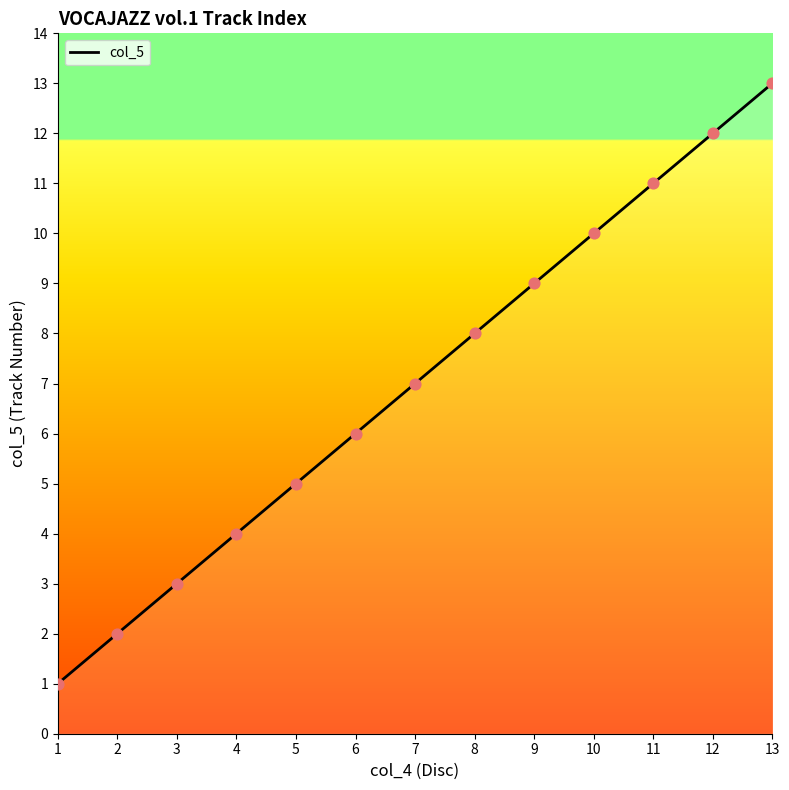

Which has a higher value, 11 or 8?

11